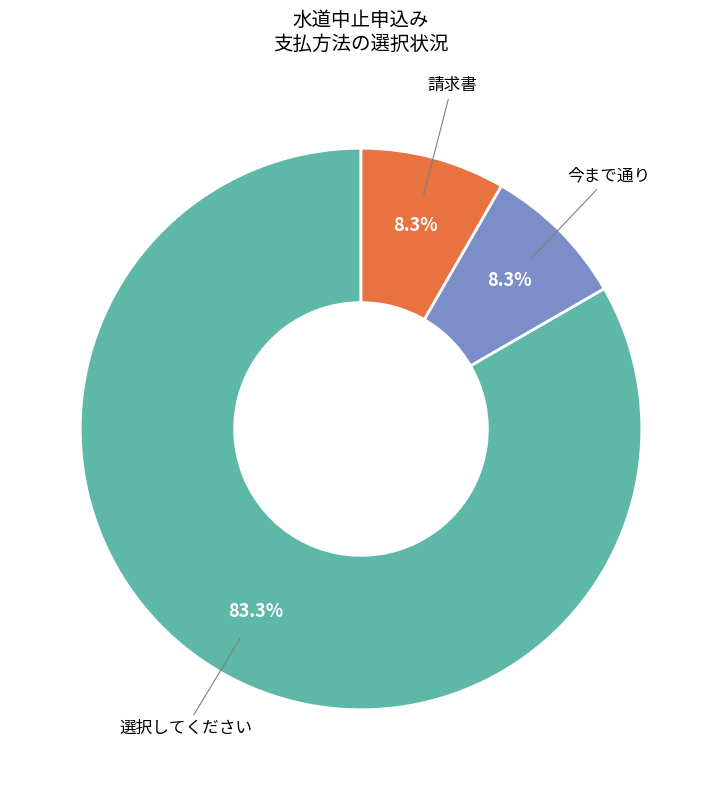

Which category has the biggest portion of the pie?

選択してください